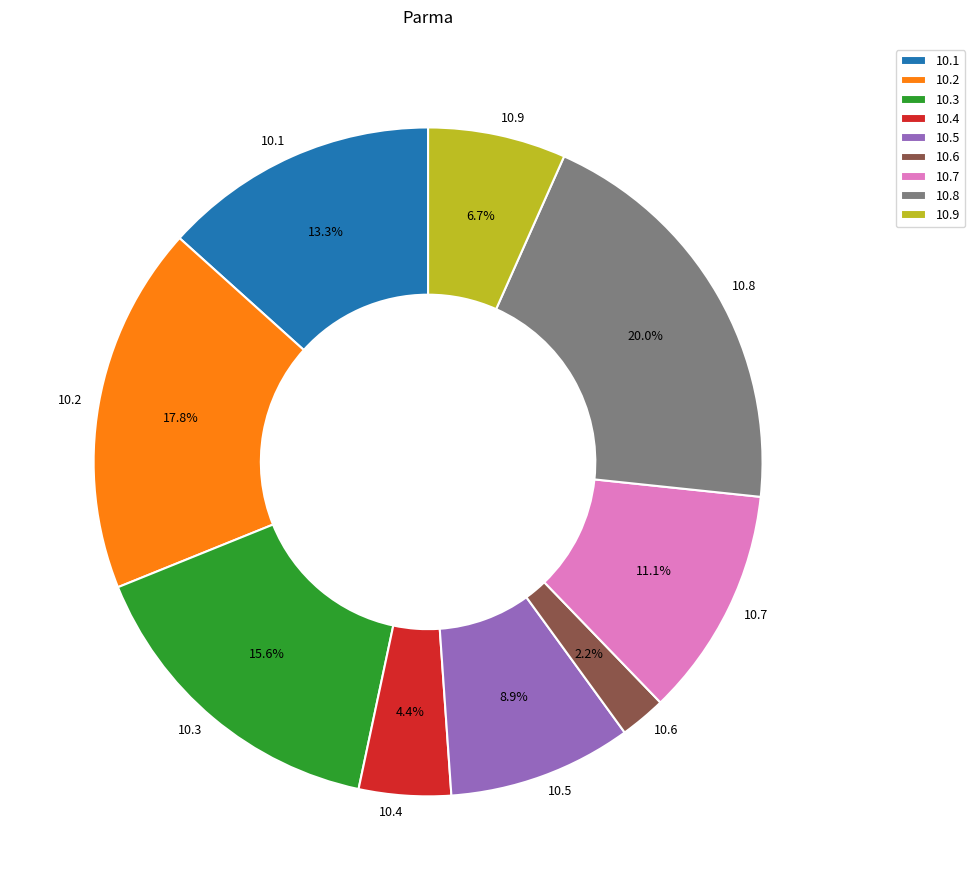

Between 10.9 and 10.2, which is larger?

10.2